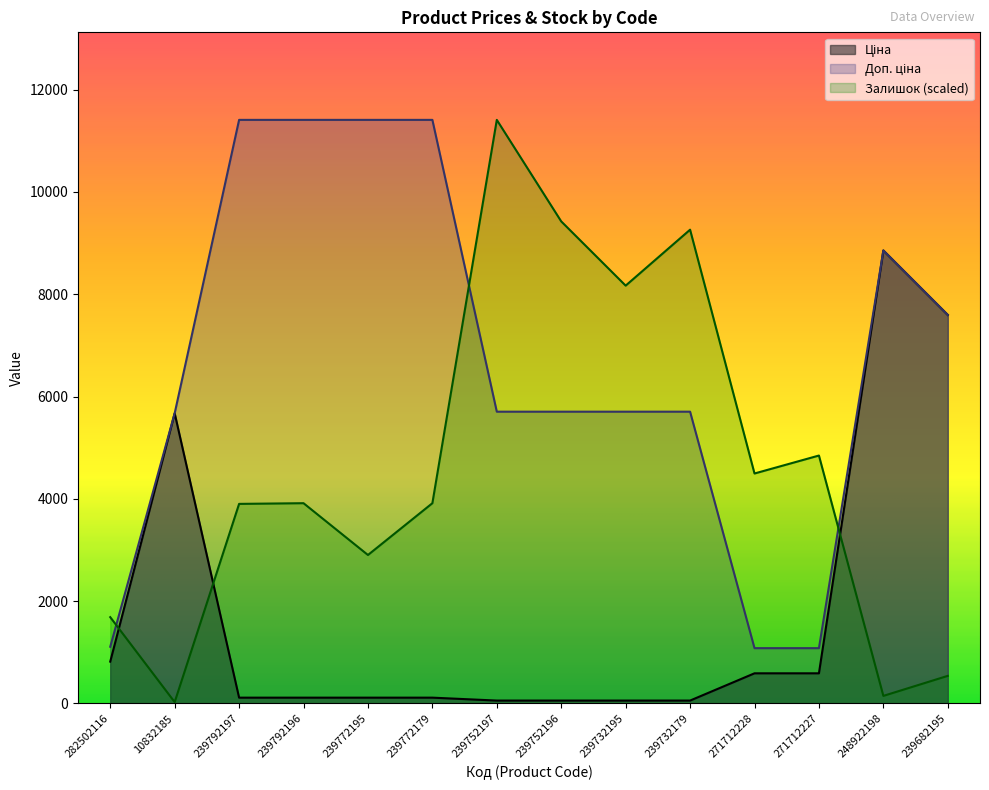

What is the label of the 13th point from the right?

10832185